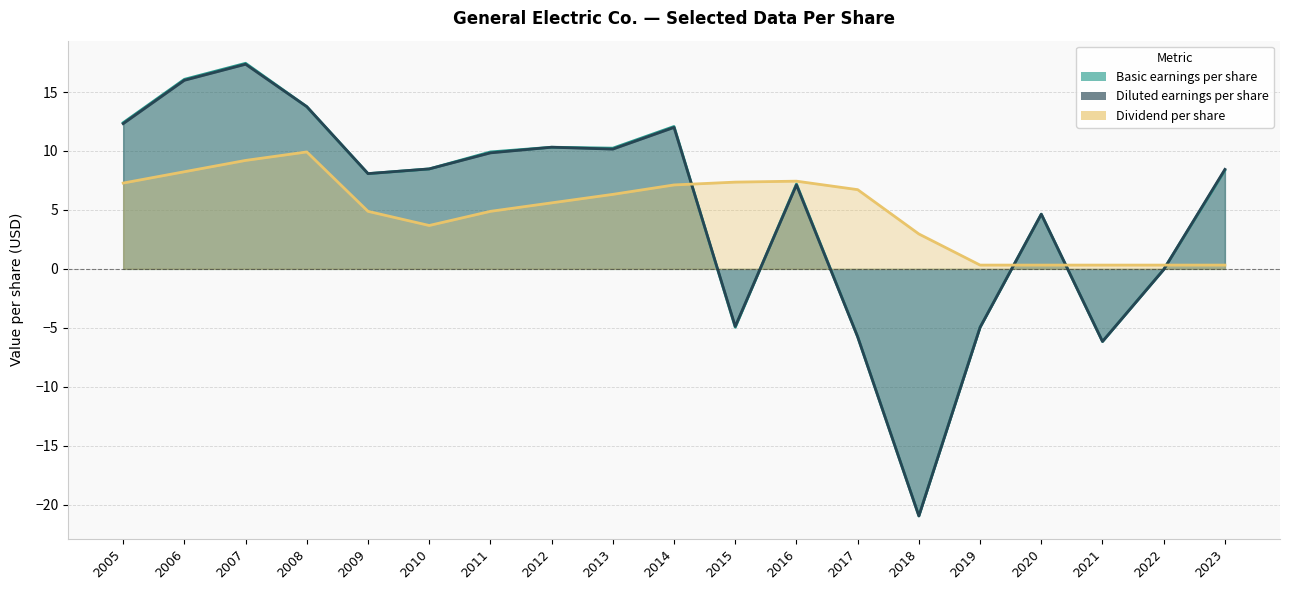

Which category has the lowest value in the Basic earnings per share series?

2018